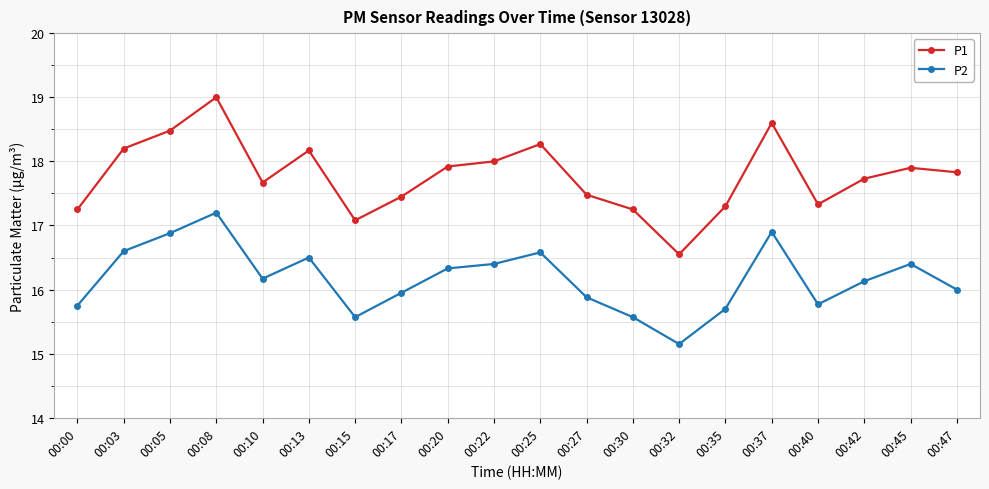

True or false: P1 and P2 cross at least once.

False